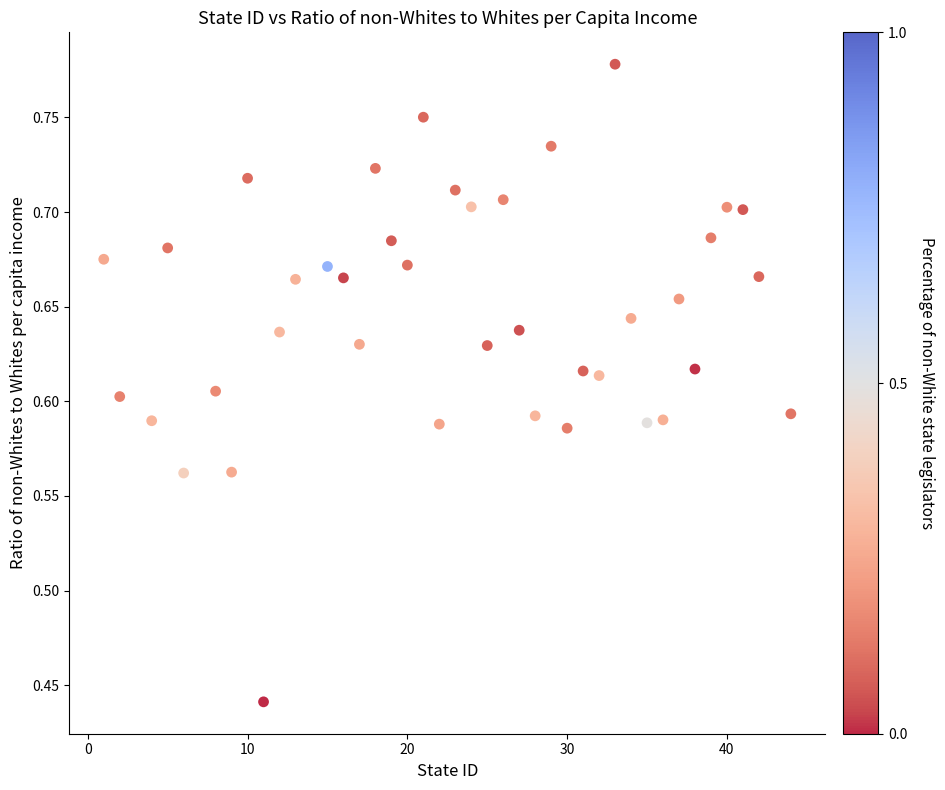

What is the range of X values (max minus min)?

43.0